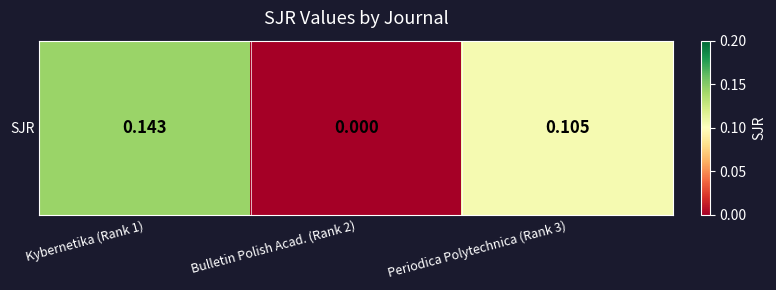

The value at Bulletin Polish Acad. (Rank 2) is 0.0. True or false?

True